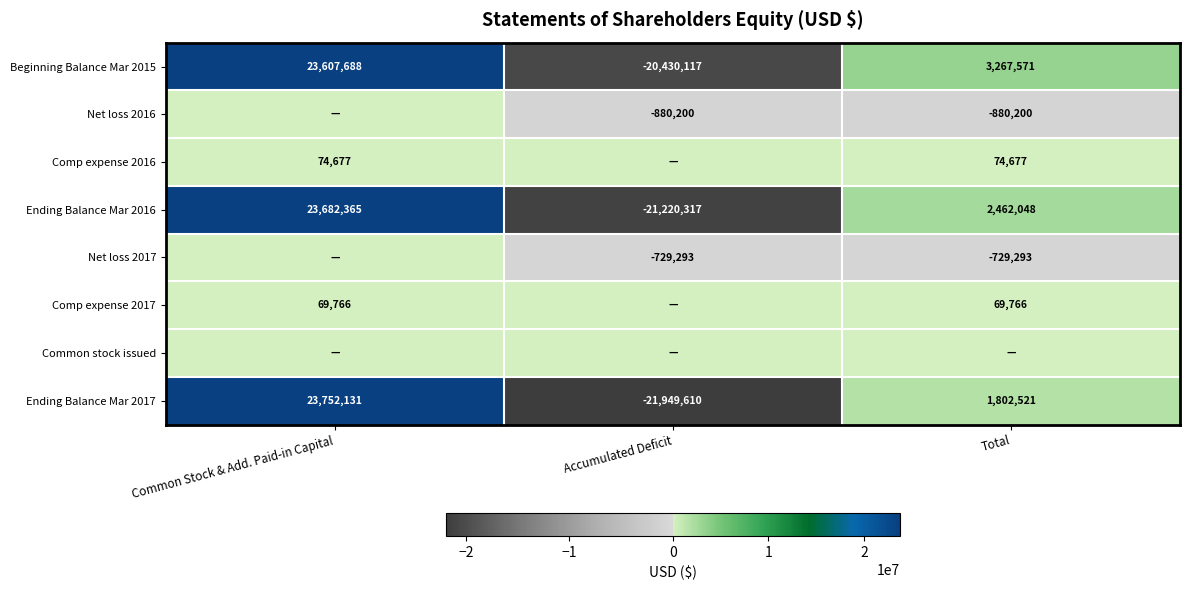

What value does the Ending Balance Mar 2016 series have at Accumulated Deficit, to the nearest 100?

-21220300